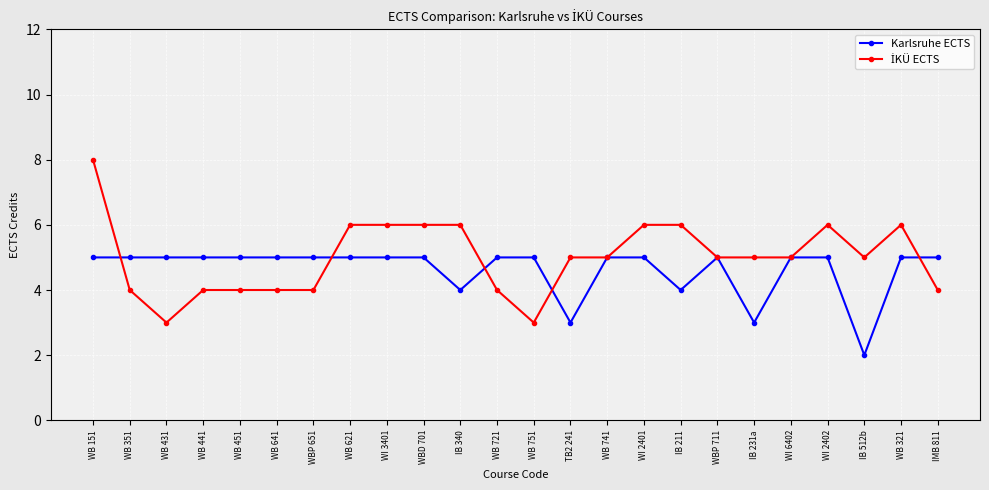

Is it true that Karlsruhe ECTS equals 3 at TB2 241?

True